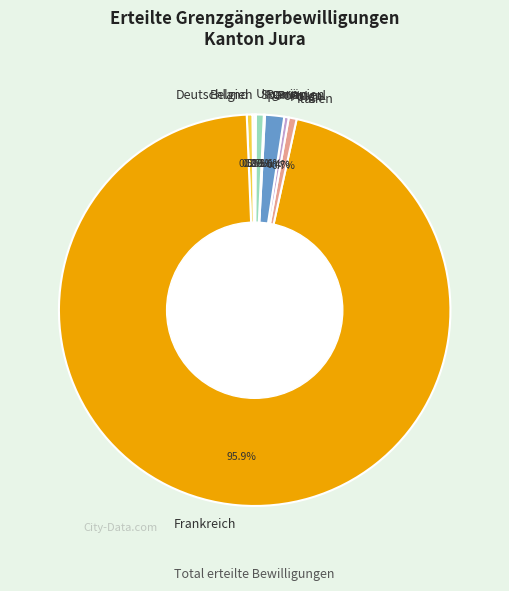

To the nearest percent, what is the combined percentage of Deutschland and Polen?

1%